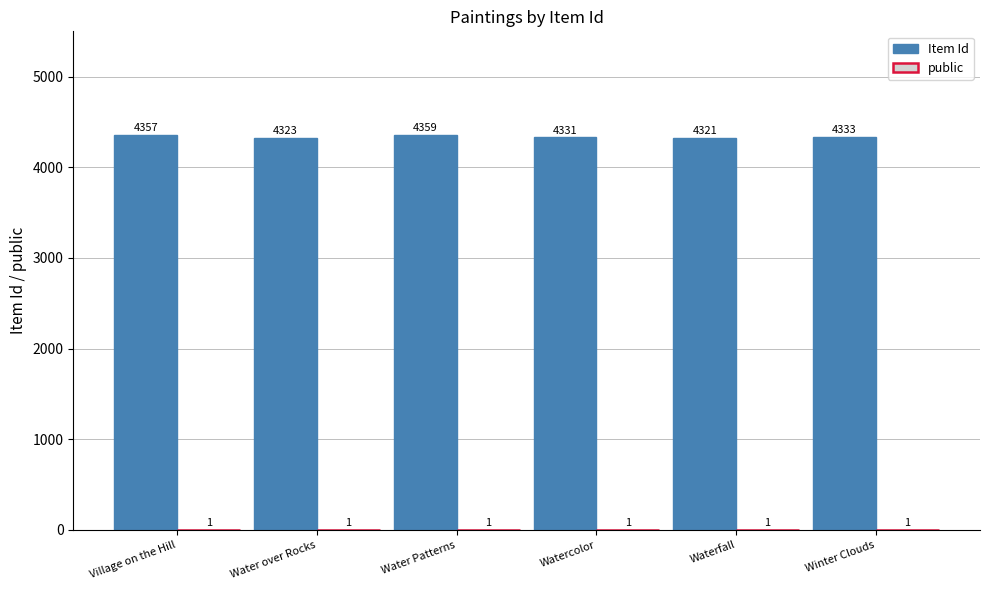

Which category has the highest value across all series?

Water Patterns